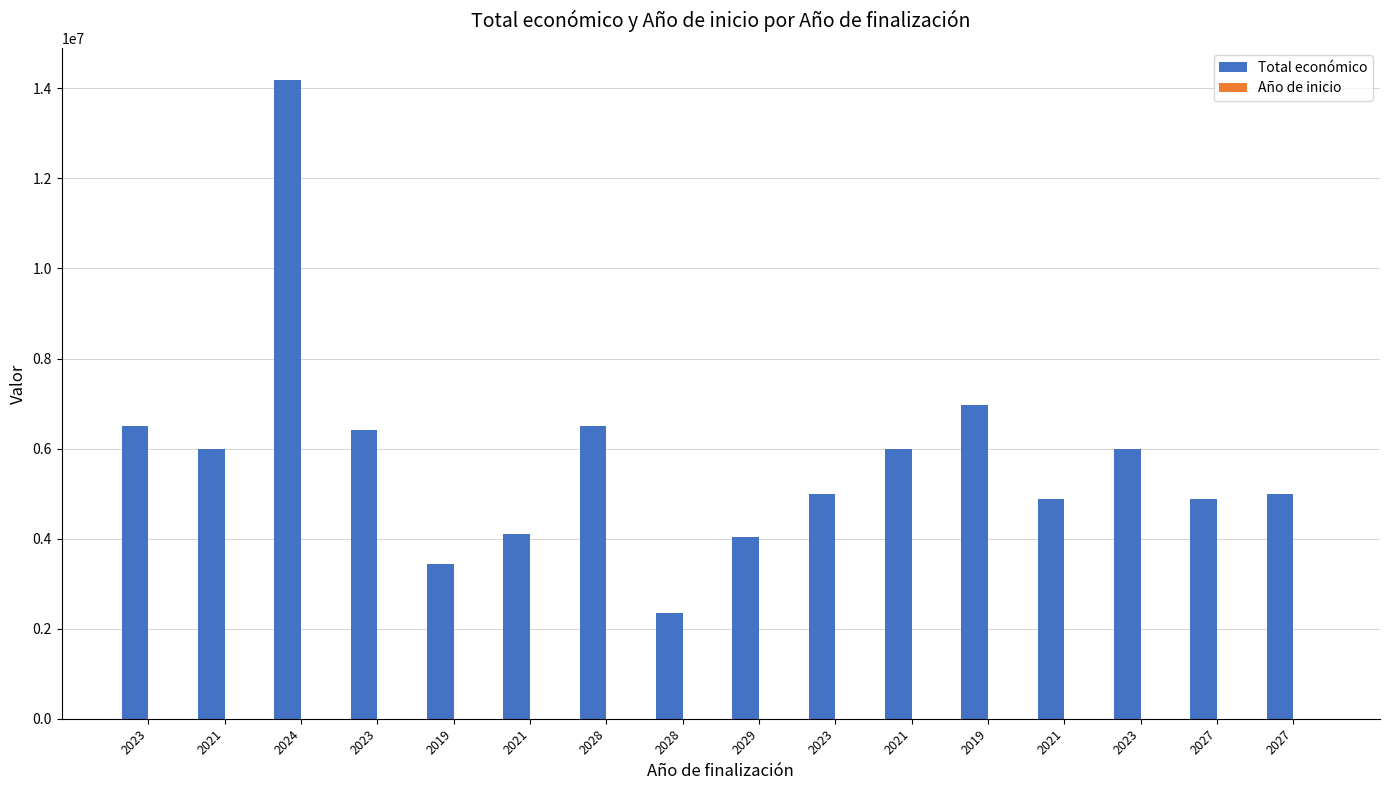

List the labels in order of Total económico value, smallest first.

2028, 2019, 2029, 2021, 2021, 2027, 2023, 2027, 2023, 2021, 2021, 2023, 2028, 2023, 2019, 2024